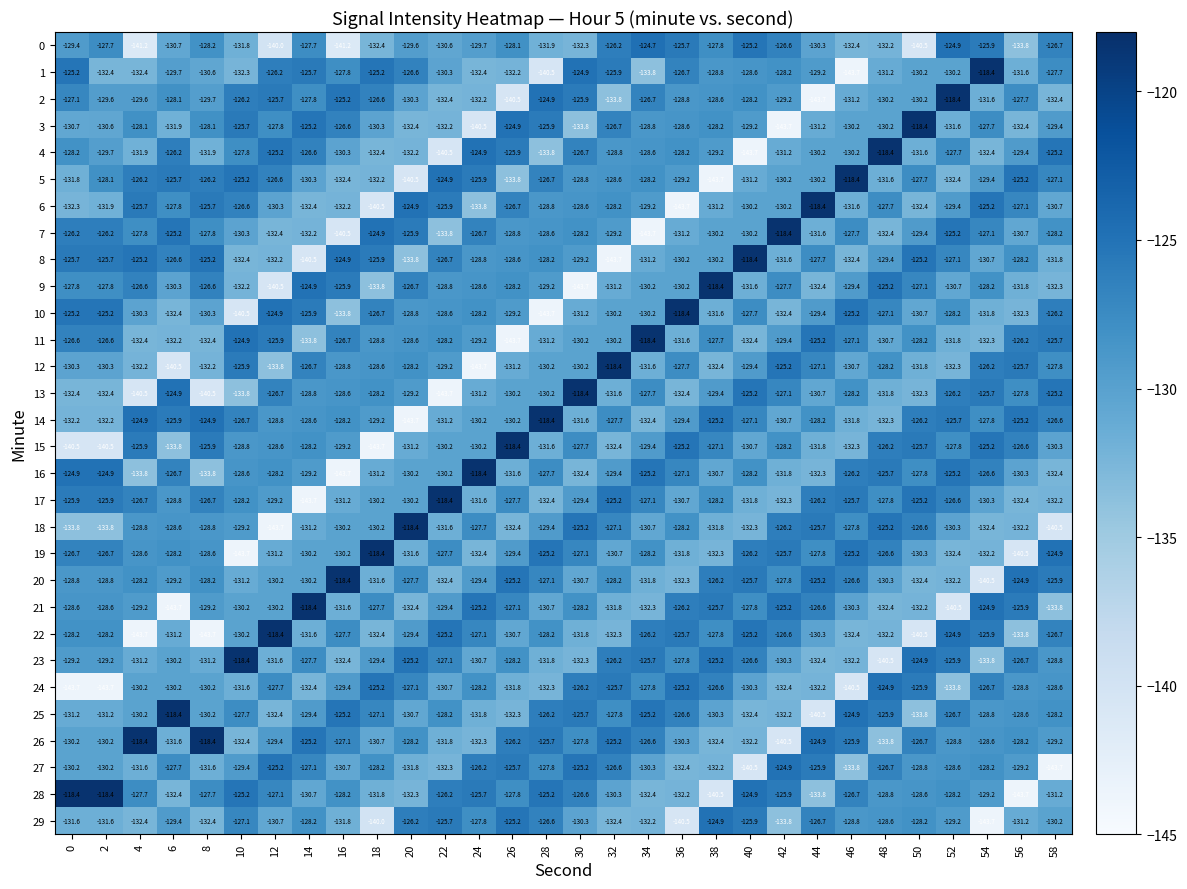

What is the spread (max minus min) of values at 2?

25.3